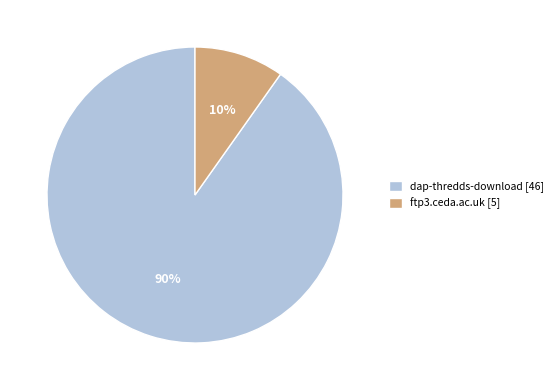

Count the number of slices in the pie.

2